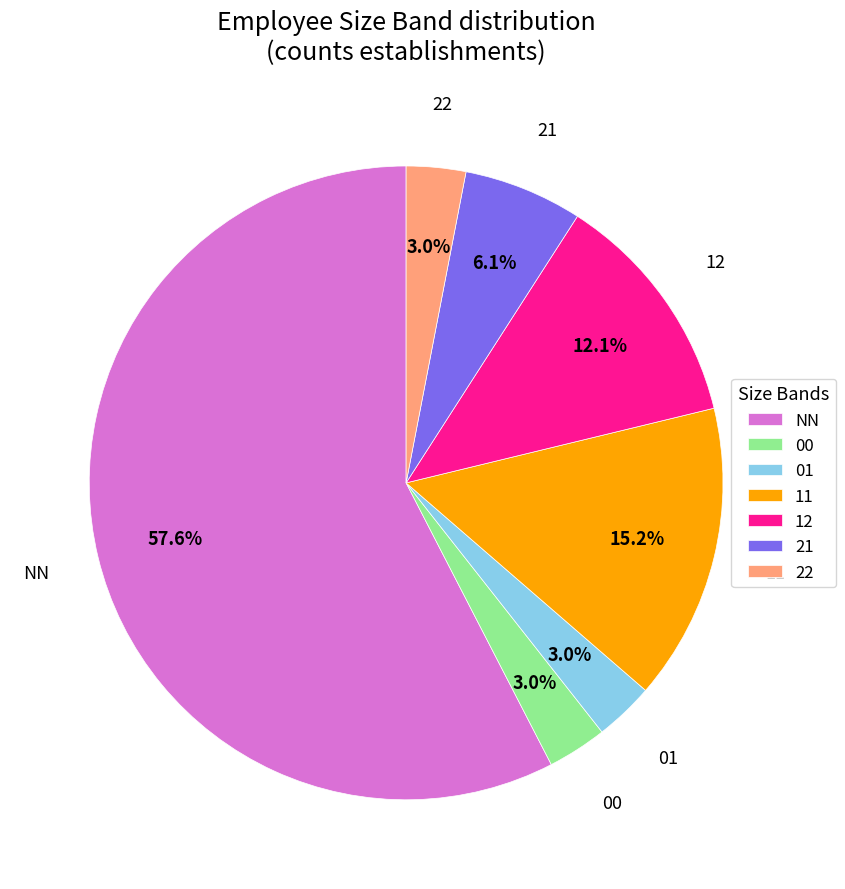

How many slices are in this pie chart?

7